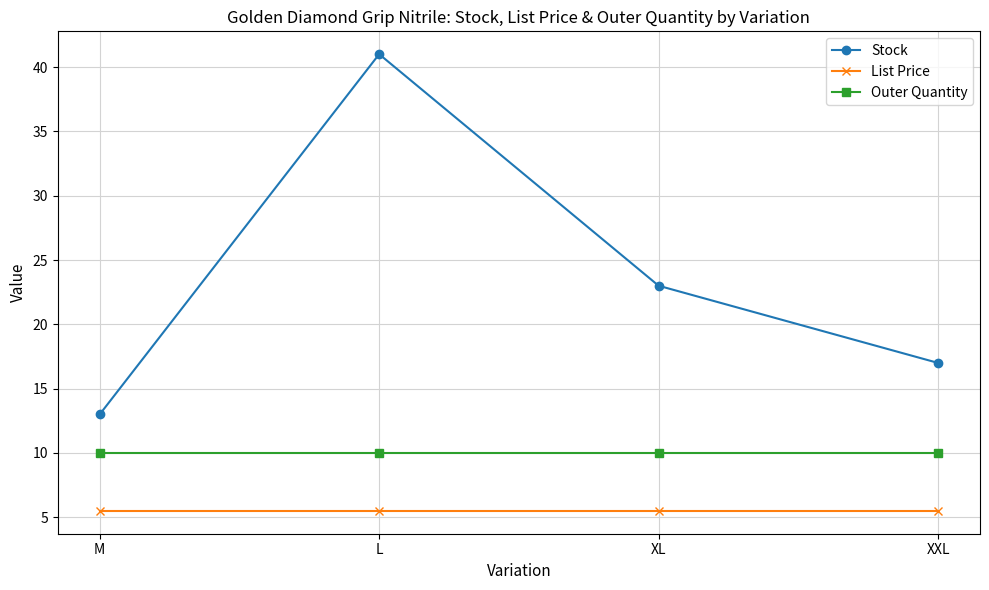

Which series has the largest total across all categories?

Stock